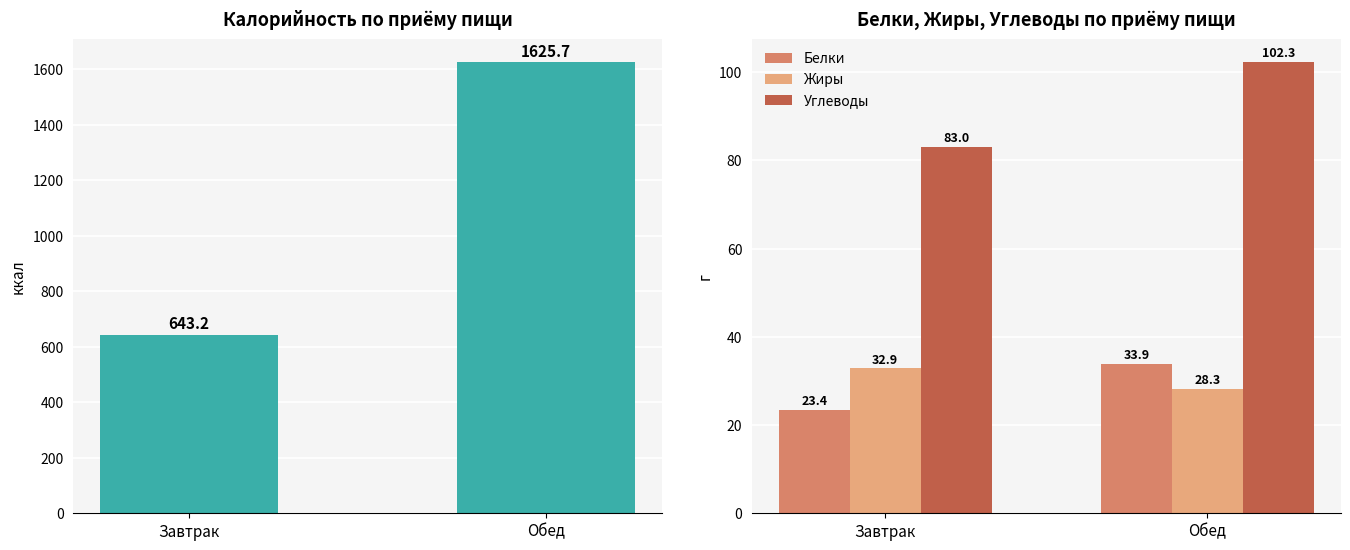

How many values in the Белки series exceed 33?

1